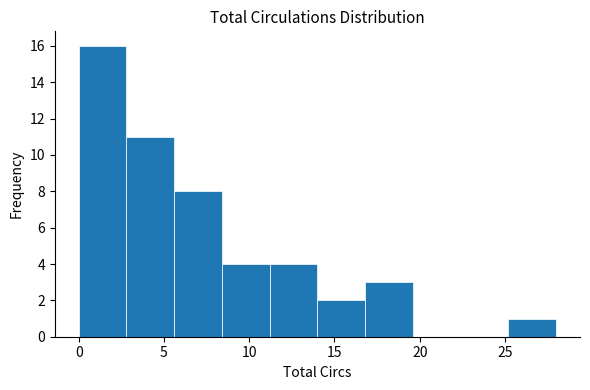

Reading left to right, list every bar in this chart as the range it spans on the x-axis followed by its height. Neither the bar edges nor the heights are printed on the chart, so give them approximately, as read against the axes.

0.0 to 2.8: 16
2.8 to 5.6: 11
5.6 to 8.4: 8
8.4 to 11.2: 4
11.2 to 14.0: 4
14.0 to 16.8: 2
16.8 to 19.6: 3
19.6 to 22.4: 0
22.4 to 25.2: 0
25.2 to 28.0: 1